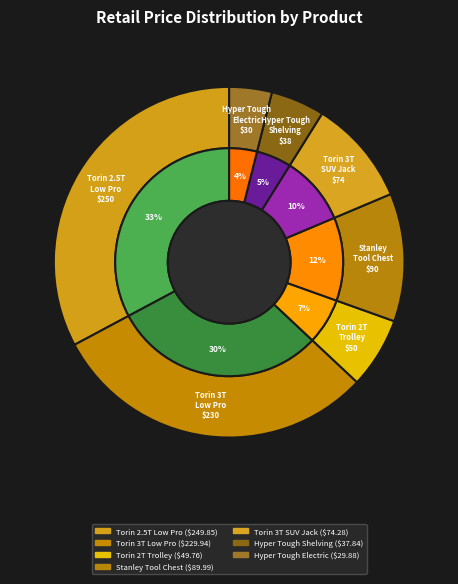

Rank the categories by value from highest to lowest.

Torin Jacks T825010W 2.5-Ton Low Pro Jack, Torin Jacks T83505W 3 Ton Low Pro Jack, Stanley W24CMB5RCOM 24" 5 Drawer Tool Chest, Torin Jacks T83006 3 Ton SUV Jack, Torin T82016W 2-Ton Hydraulic Trolley Jack, Hyper Tough 5T25163672Z 5 Tier Wire Shelving, Hyper Tough HT17-095-033-45 7.5 Amp Electric